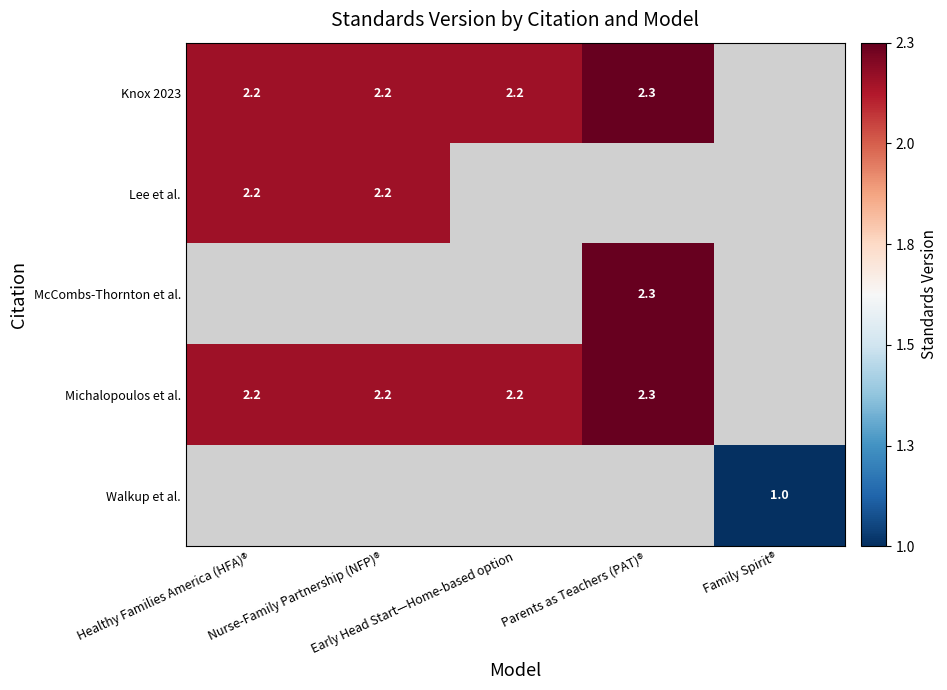

Where is Knox 2023 nearest to the value 2?

Healthy Families America (HFA)®